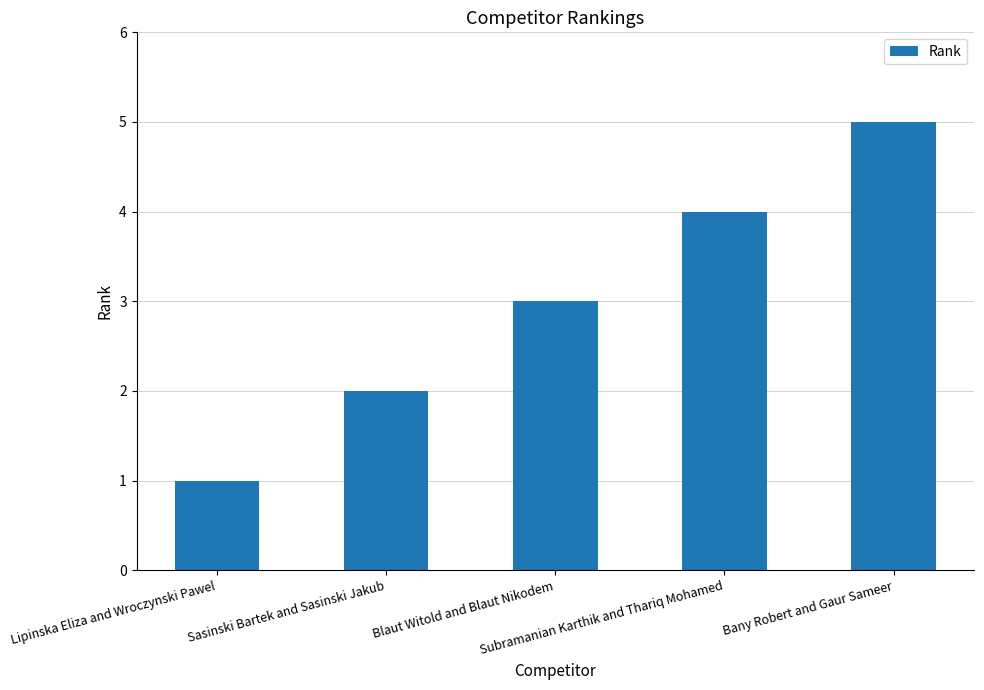

Rank the categories by value from lowest to highest.

Lipinska Eliza and Wroczynski Pawel, Sasinski Bartek and Sasinski Jakub, Blaut Witold and Blaut Nikodem, Subramanian Karthik and Thariq Mohamed, Bany Robert and Gaur Sameer